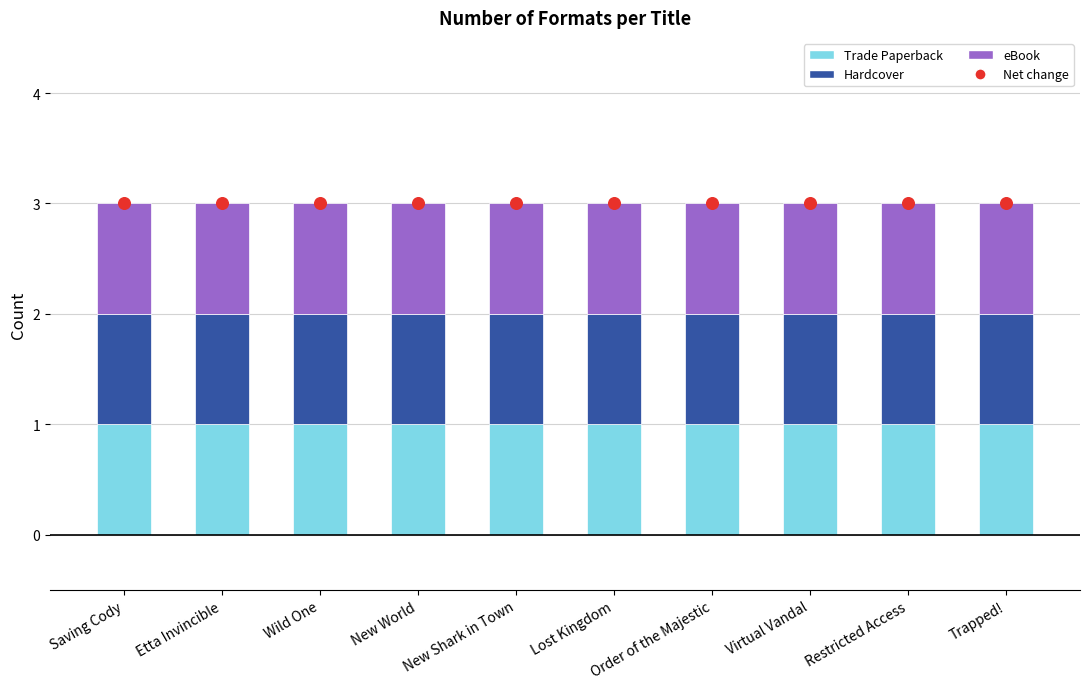

What is the total value across all series at Wild One?

6